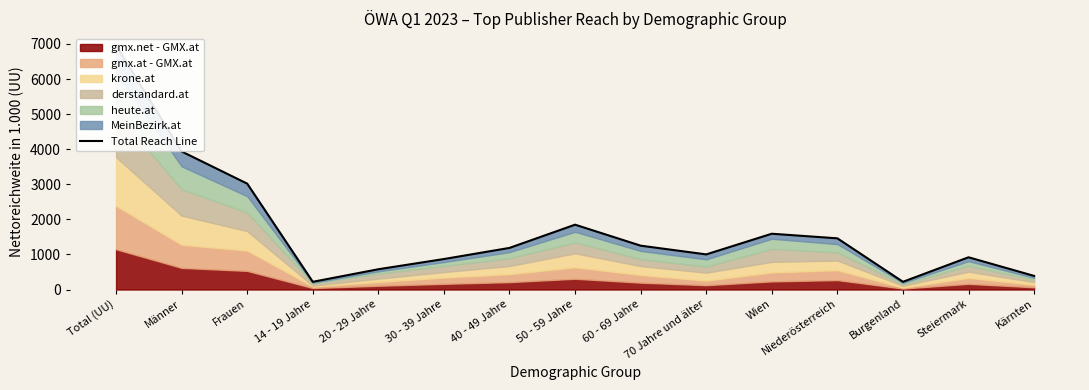

What is the change in value from Wien to Kärnten?

-1202